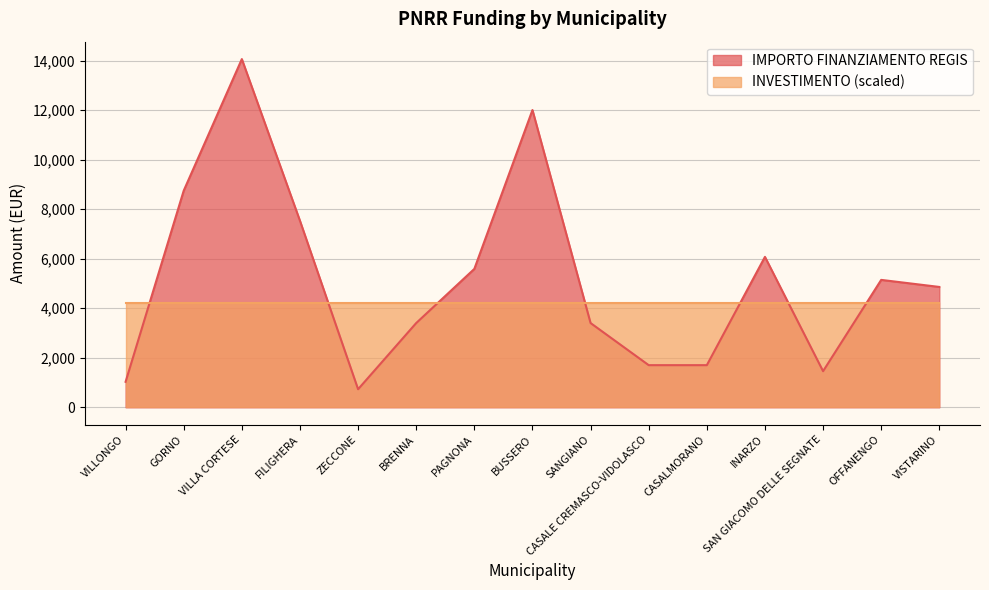

Reading left to right, transcribe all the data shown in this chart.

1029	8748	14063	7533	729	3402	5589	12005	3402	1701	1701	6075	1458	5145	4860